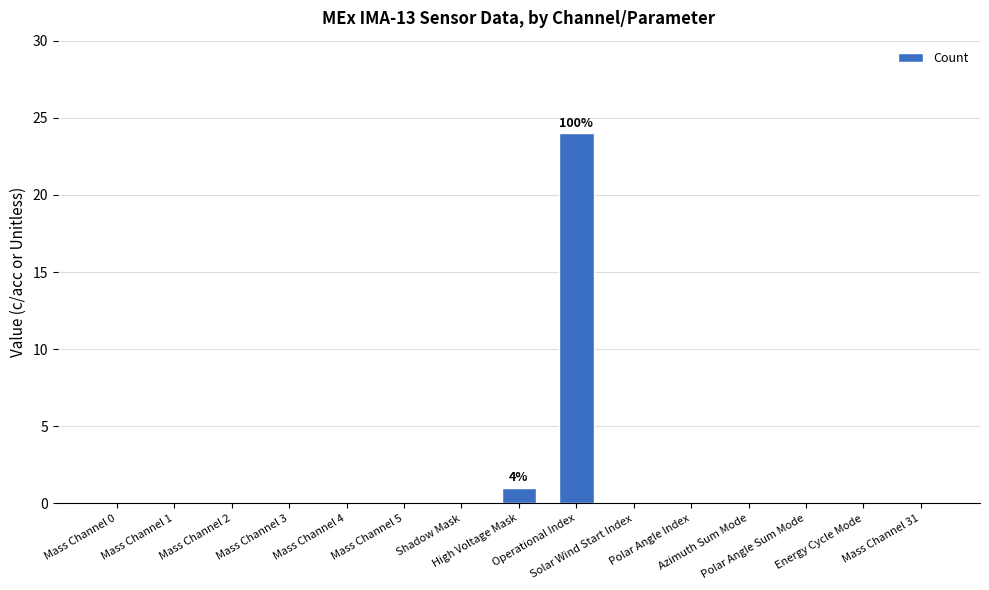

Where is the data nearest to the value 12?

High Voltage Mask